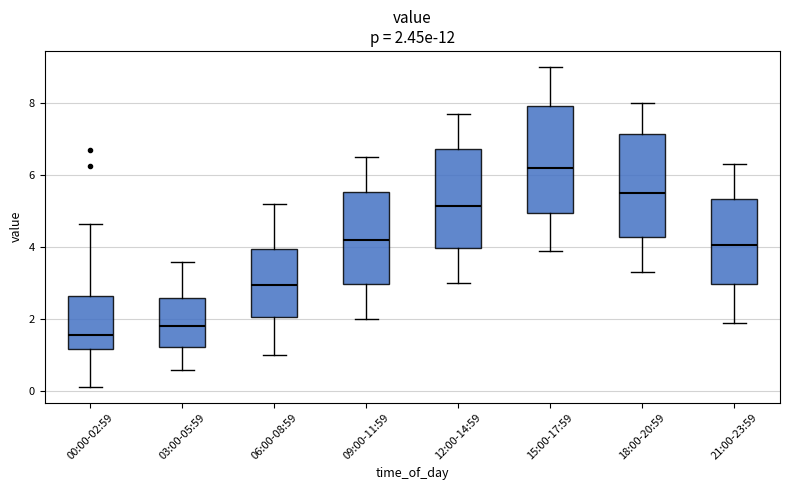

Which box has the highest median line?

15:00-17:59